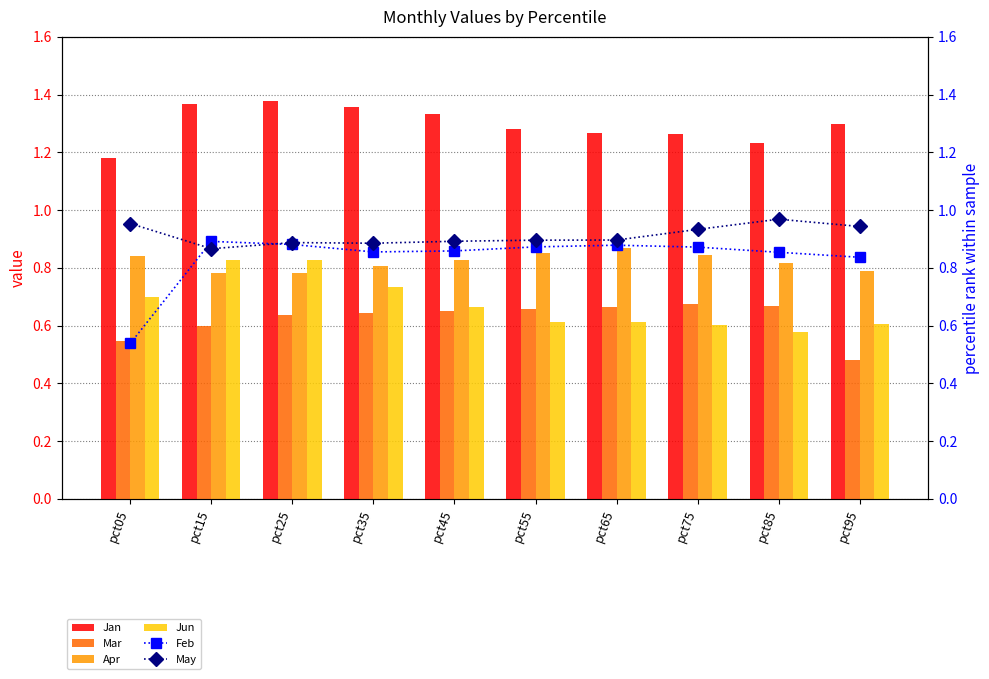

List the labels in order of Jun value, smallest first.

pct85, pct75, pct95, pct55, pct65, pct45, pct05, pct35, pct25, pct15